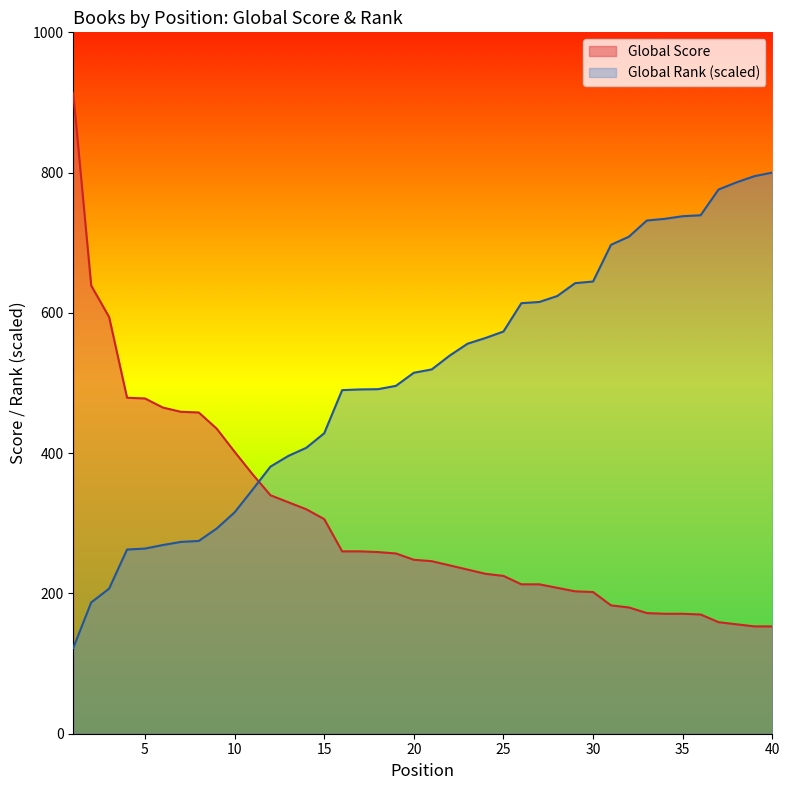

Reading right to left, what are all the values shown in this chart?

Global Score: 40=153.0	39=153.0	38=156.0	37=159.0	36=170.0	35=171.0	34=171.0	33=172.0	32=180.0	31=183.0	30=202.0	29=203.0	28=208.0	27=213.0	26=213.0	25=225.0	24=228.0	23=234.0	22=240.0	21=246.0	20=248.0	19=257.0	18=259.0	17=260.0	16=260.0	15=306.0	14=320.0	13=330.0	12=340.0	11=370.0	10=402.0	9=435.0	8=458.0	7=459.0	6=465.0	5=478.0	4=479.0	3=594.0	2=639.0	1=913.0
Global Rank: 40=800.0	39=794.9	38=786.1	37=775.9	36=739.2	35=737.8	34=734.1	33=731.7	32=708.6	31=697.1	30=644.8	29=642.4	28=624.0	27=615.5	26=613.8	25=573.4	24=564.2	23=556.1	22=539.1	21=519.4	20=514.6	19=496.0	18=491.2	17=490.9	16=489.9	15=428.4	14=407.6	13=396.1	12=380.8	11=347.9	10=315.6	9=292.5	8=274.8	7=273.5	6=269.0	5=263.9	4=262.6	3=206.9	2=187.2	1=122.3